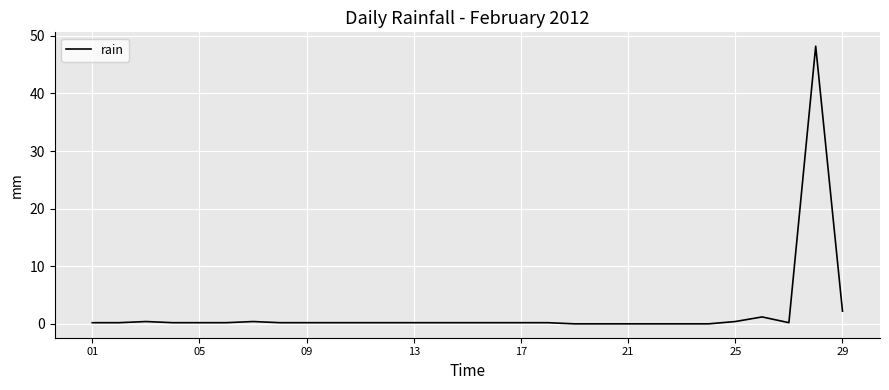

What is the difference between the maximum and minimum values?

48.2